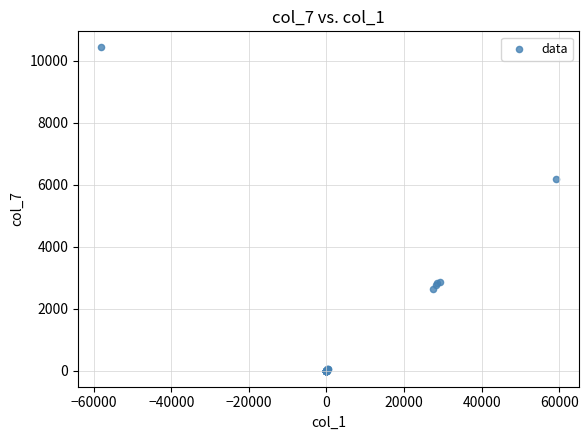

What Y value in the scatter plot is closest to 5214?

6182.1